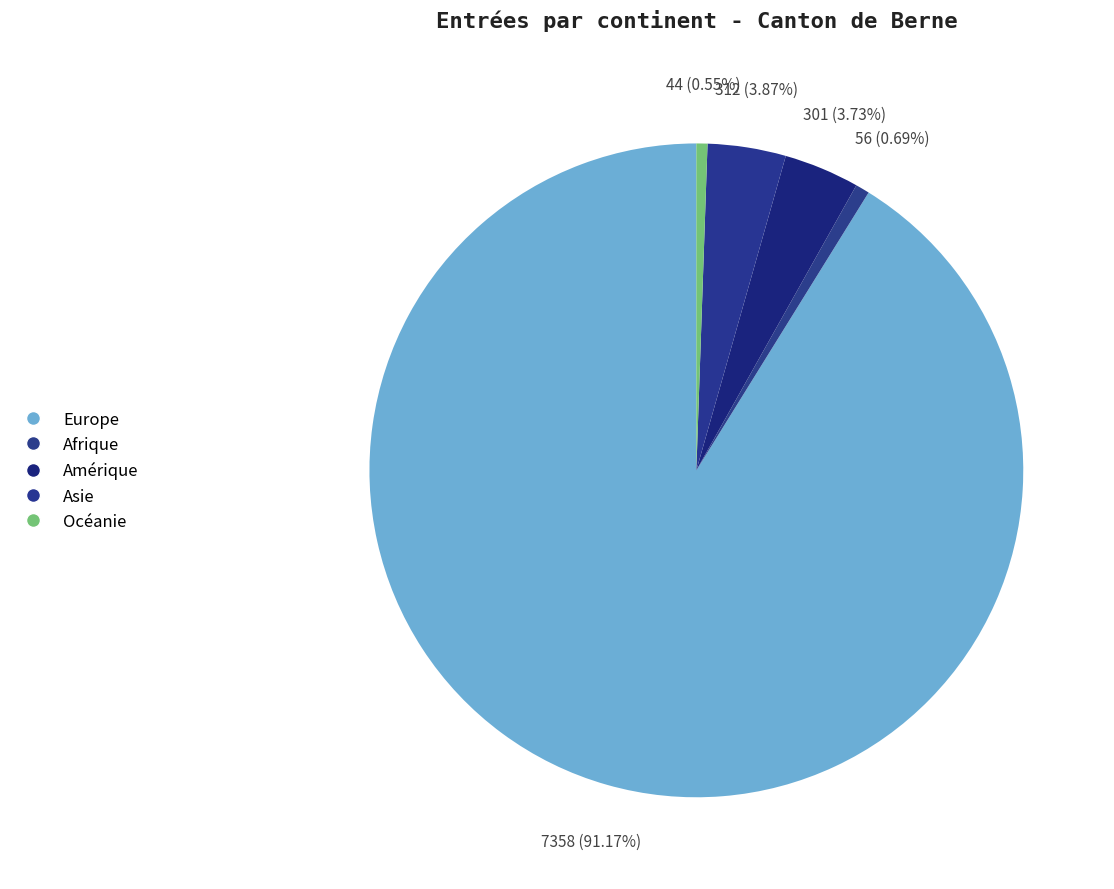

What is the largest slice in the pie chart?

Europe